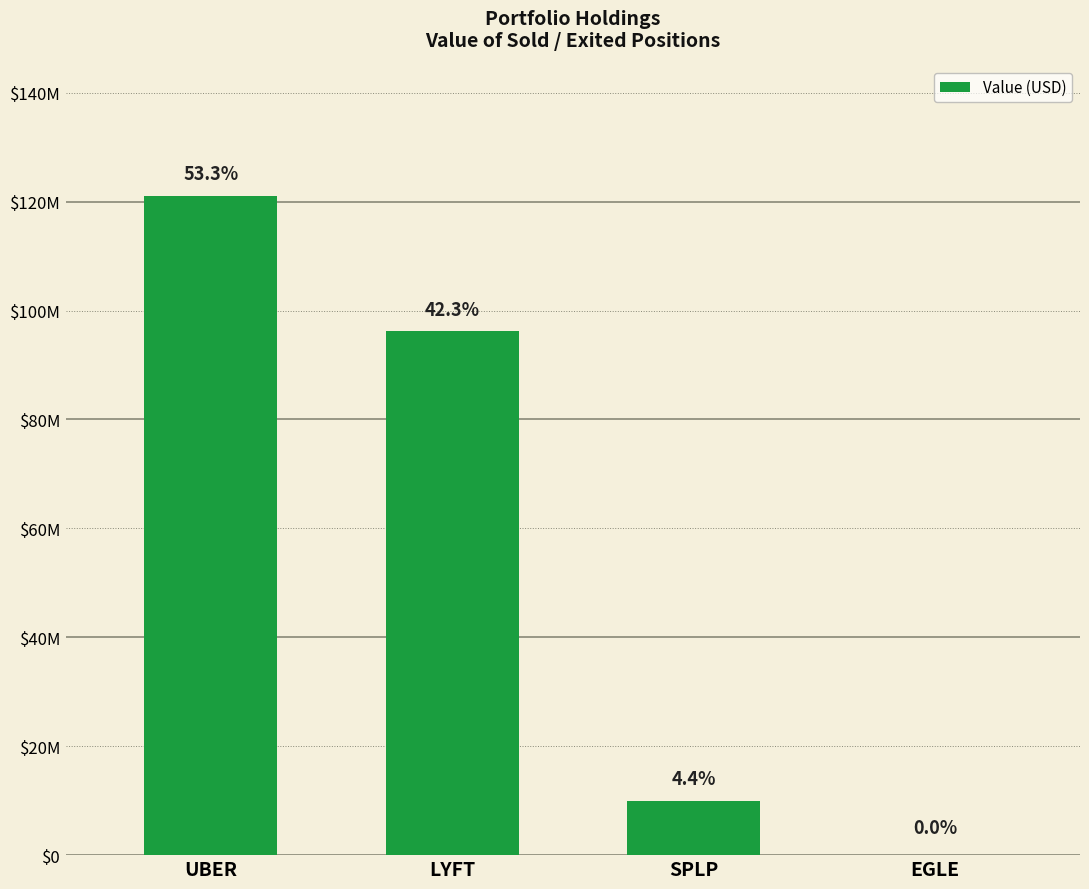

What is the label of the 1st bar from the right?

EGLE